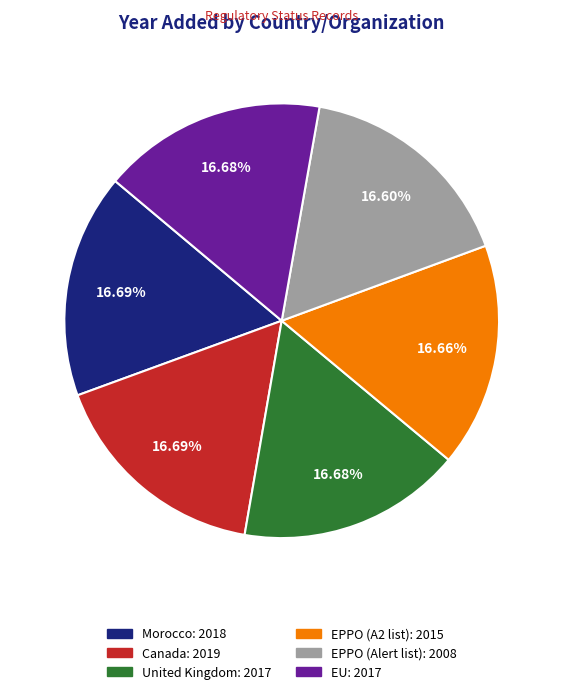

Is EPPO (Alert list) the majority of the pie?

No